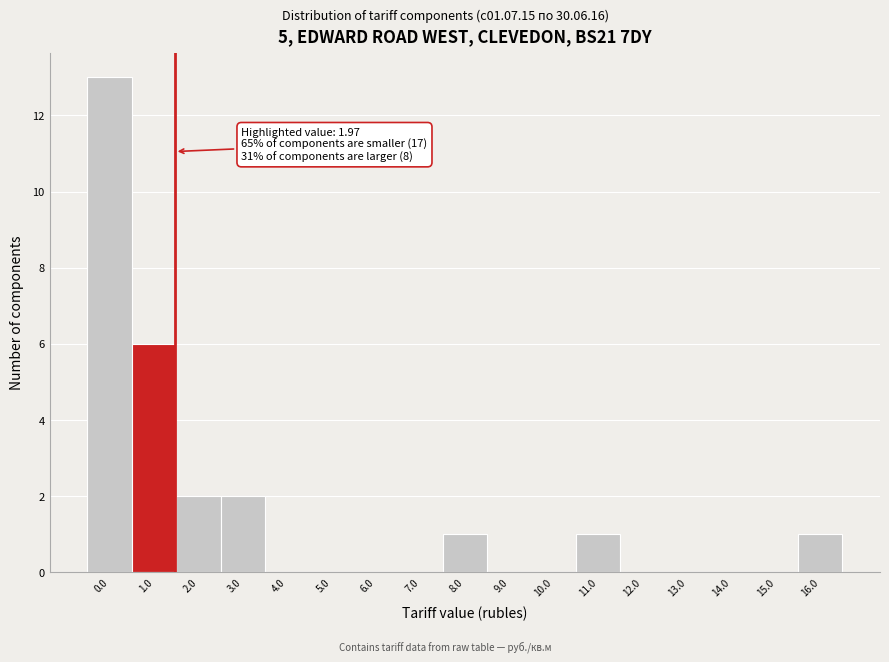

Reading left to right, list all the values displayed in this chart.

0.0=13	1.0=6	2.0=2	3.0=2	4.0=0	5.0=0	6.0=0	7.0=0	8.0=1	9.0=0	10.0=0	11.0=1	12.0=0	13.0=0	14.0=0	15.0=0	16.0=1